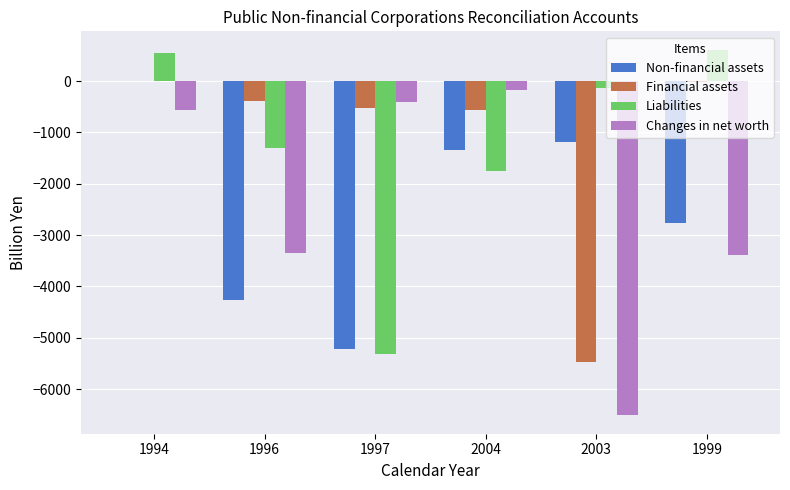

What is the maximum value for Changes in net worth?

-168.4